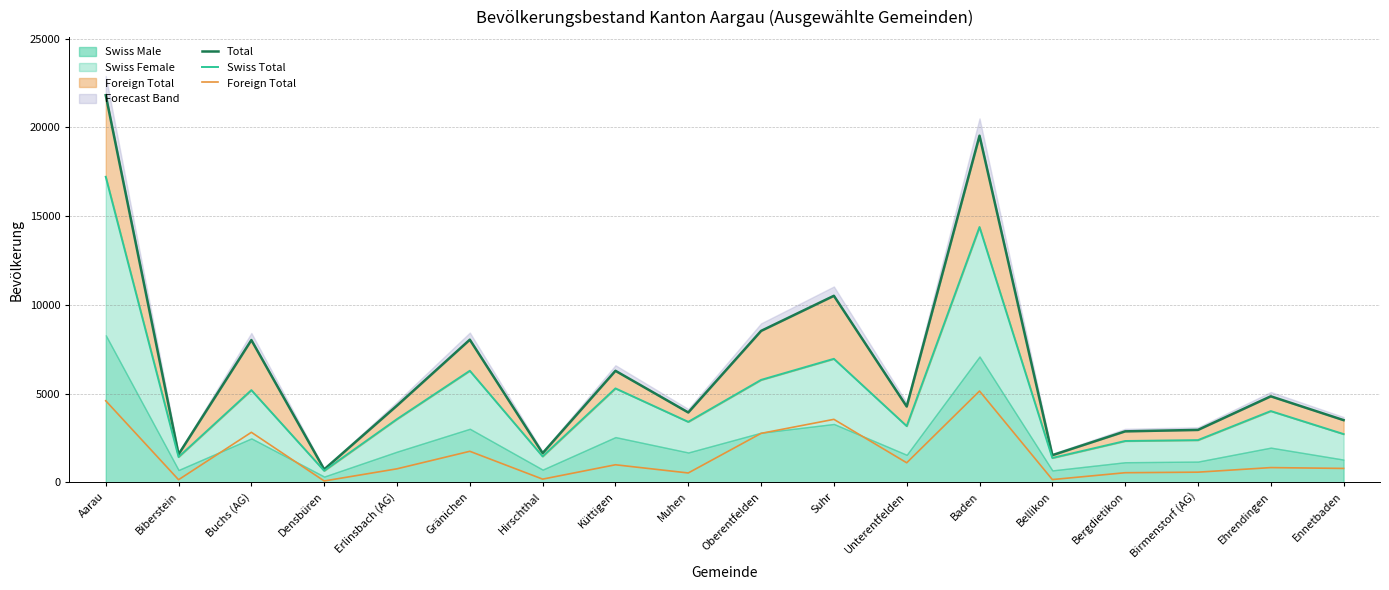

True or false: Swiss Total and Total cross at least once.

False